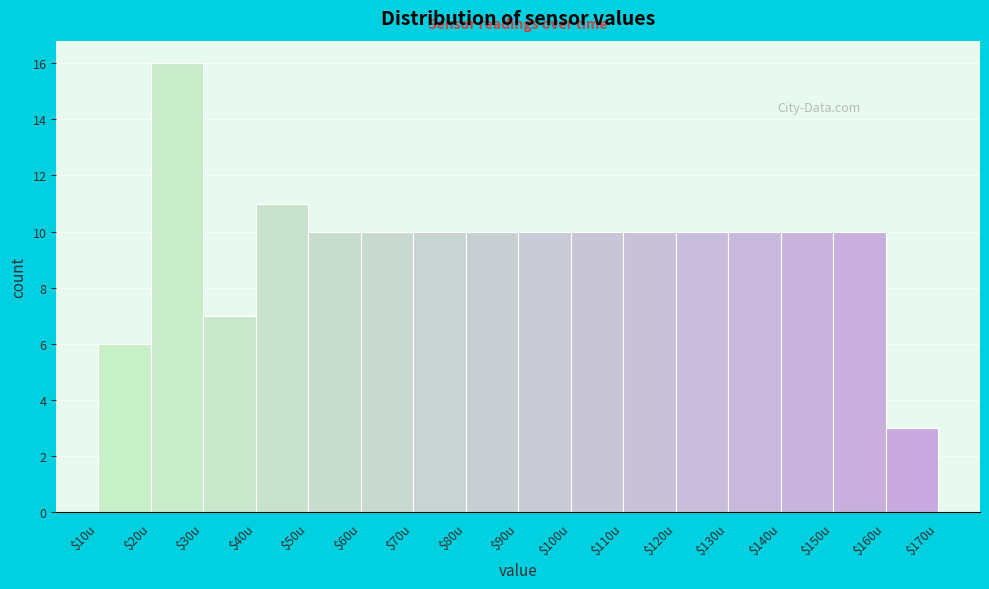

Over which range of the x-axis is the bar tallest?

20 to 30